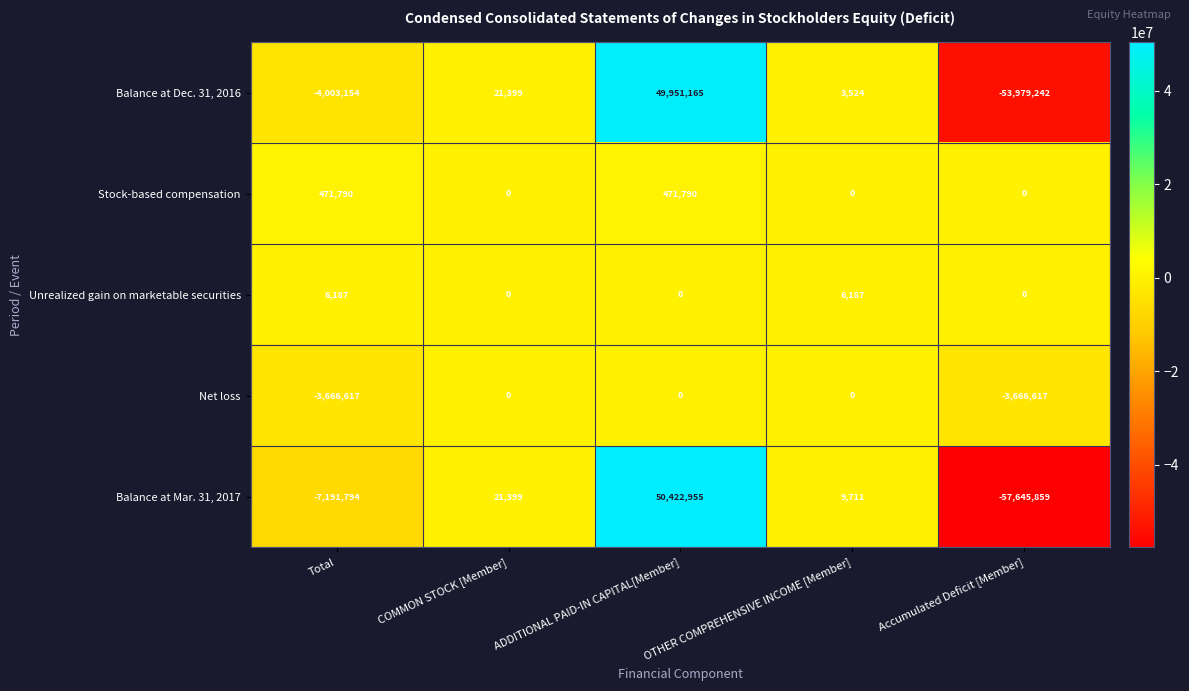

Which category has the lowest value across all series?

Accumulated Deficit [Member]